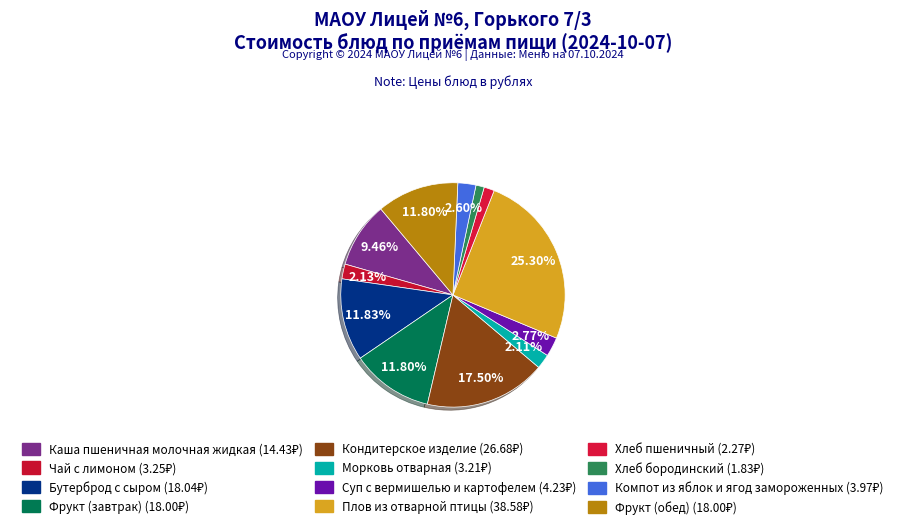

How many slices are in this pie chart?

12